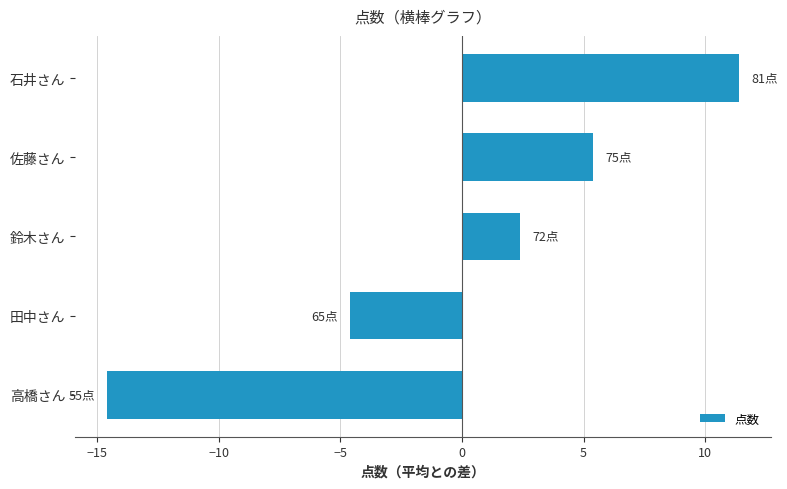

What is the change in value from 田中さん to 石井さん?

+16.0